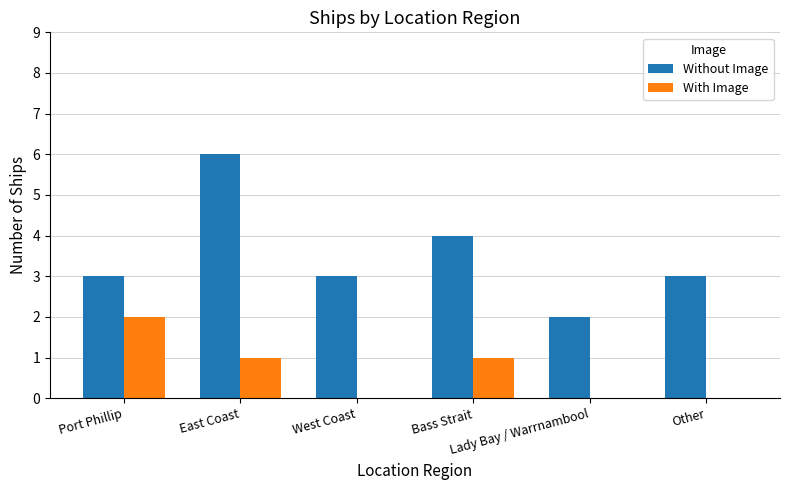

What is the sum of all With Image values?

4